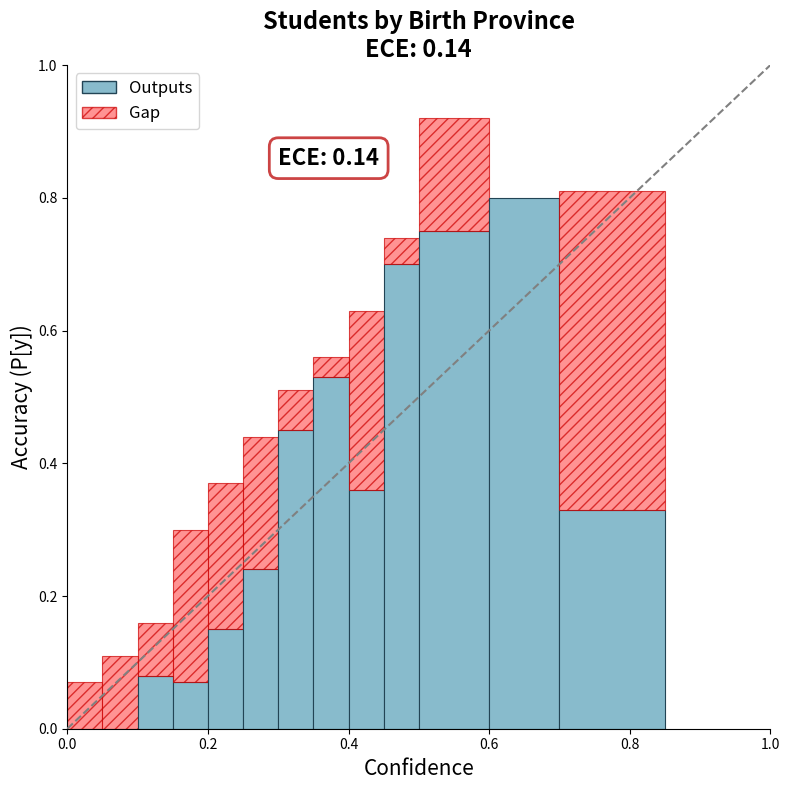

What are all the series names shown in the legend?

Outputs, Gap